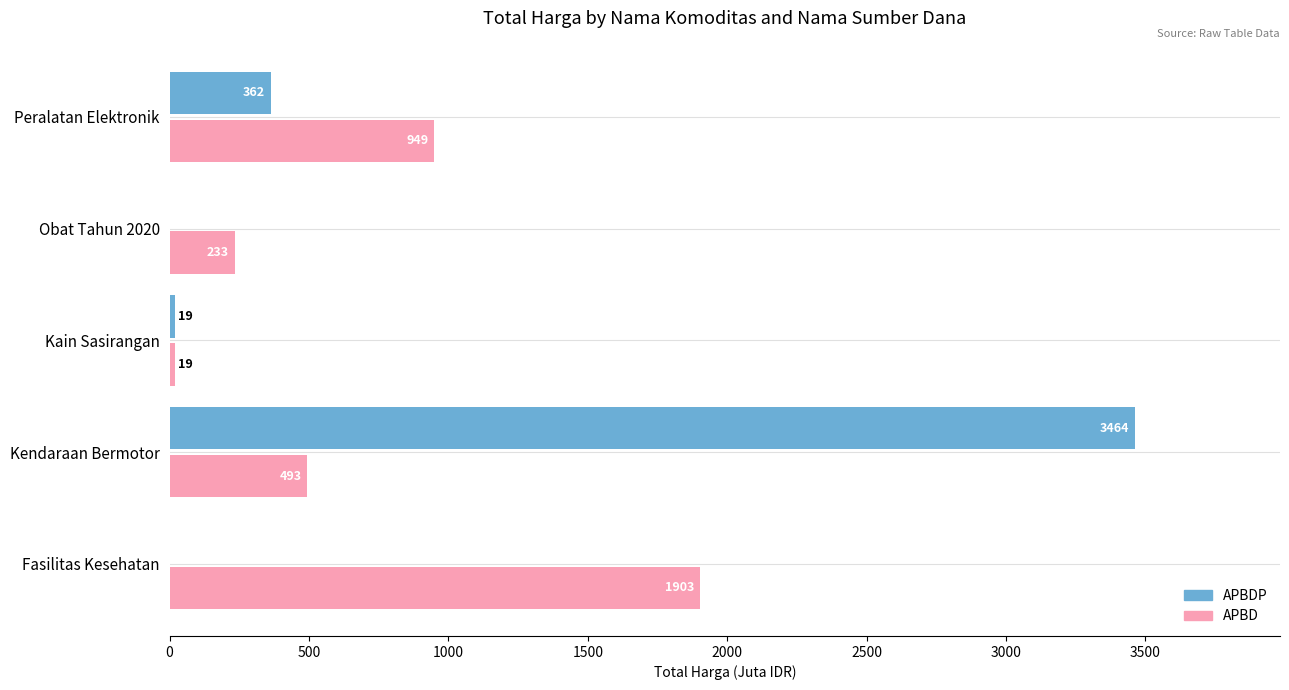

The value of APBDP at Peralatan Elektronik is 547.4. True or false?

False